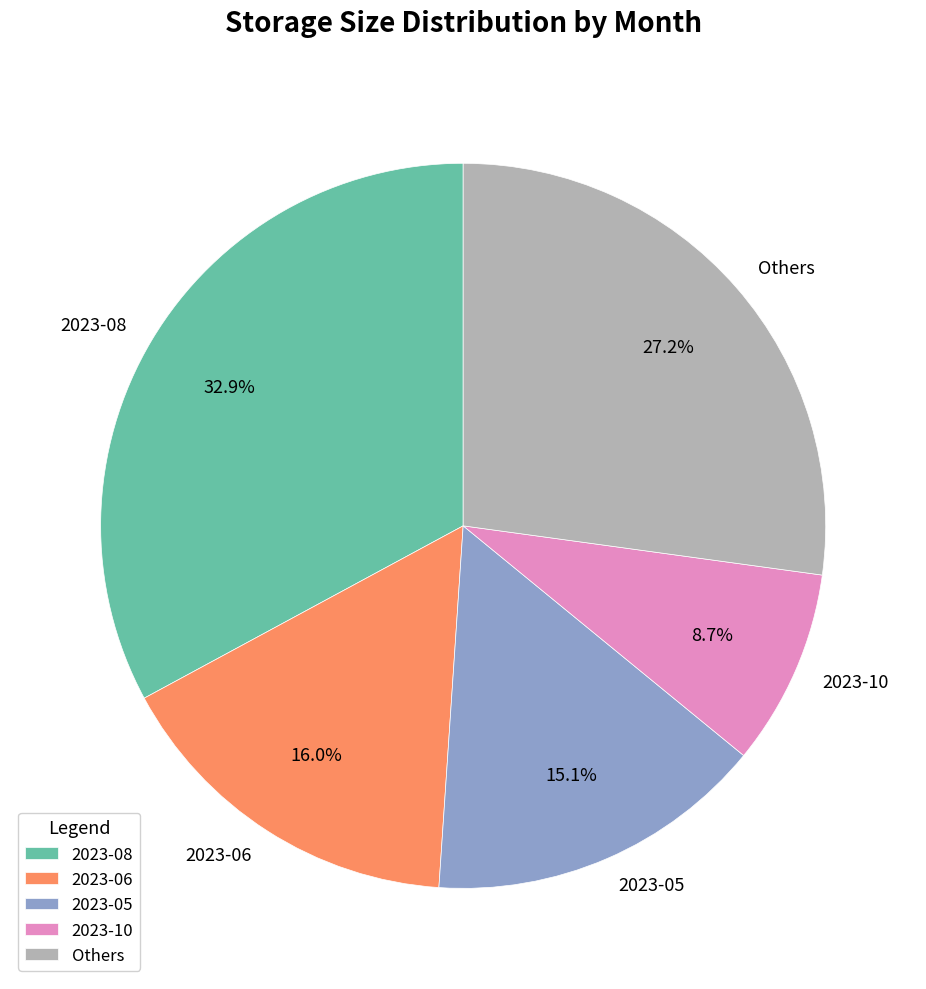

How many slices are in this pie chart?

5